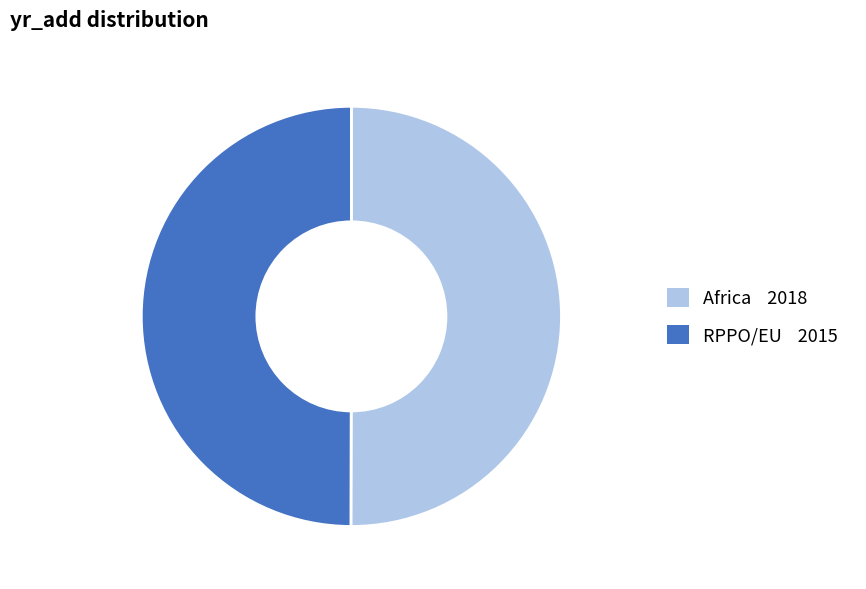

Combined, do RPPO/EU and Africa account for over 50%?

Yes